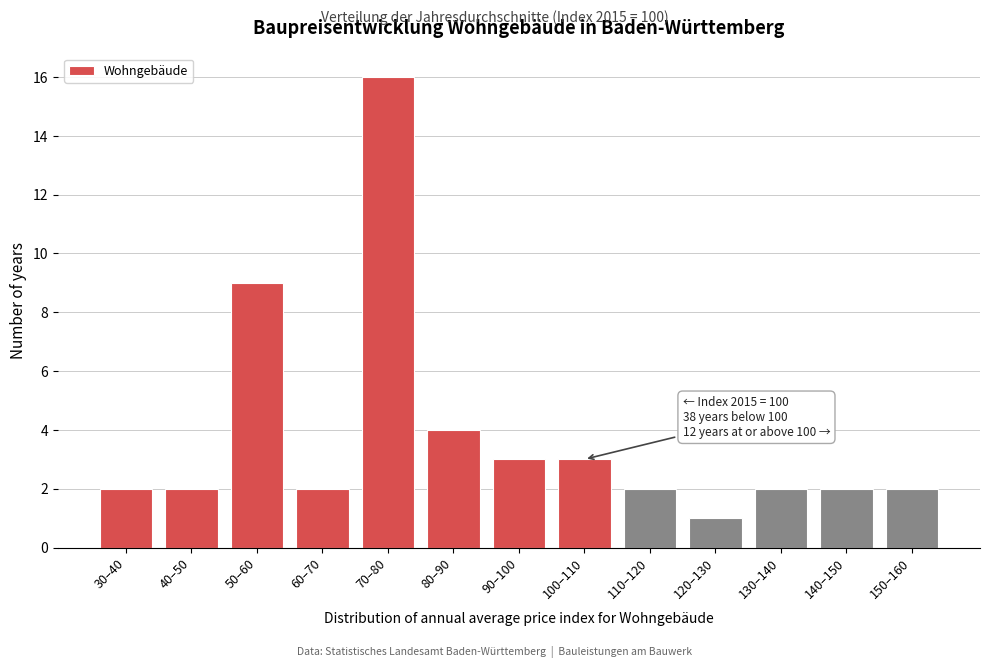

Reading left to right, extract all data points from this chart.

2	2	9	2	16	4	3	3	2	1	2	2	2